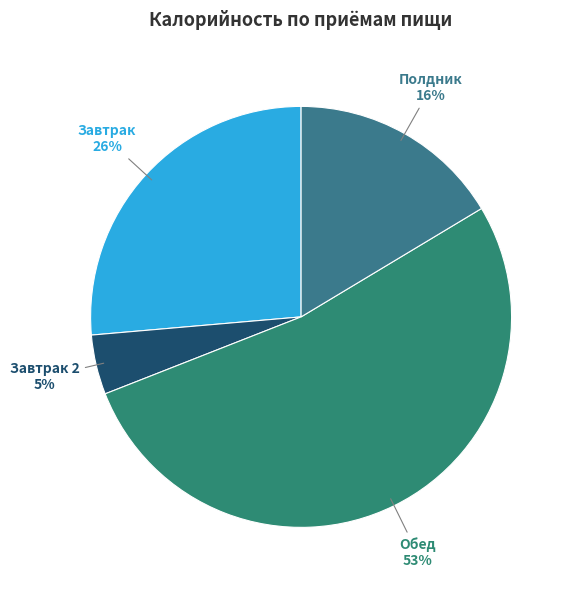

Count the number of slices in the pie.

4